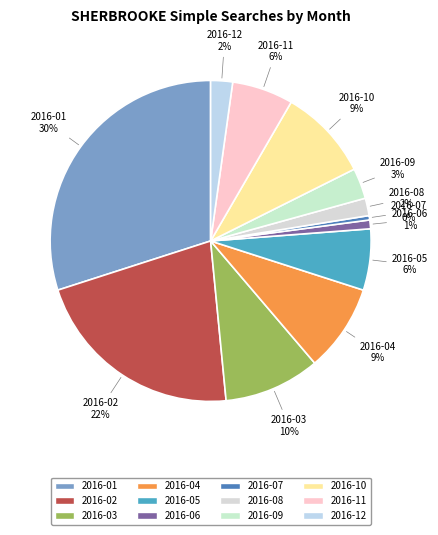

Is it true that 2016-10 is 17% of the pie?

False